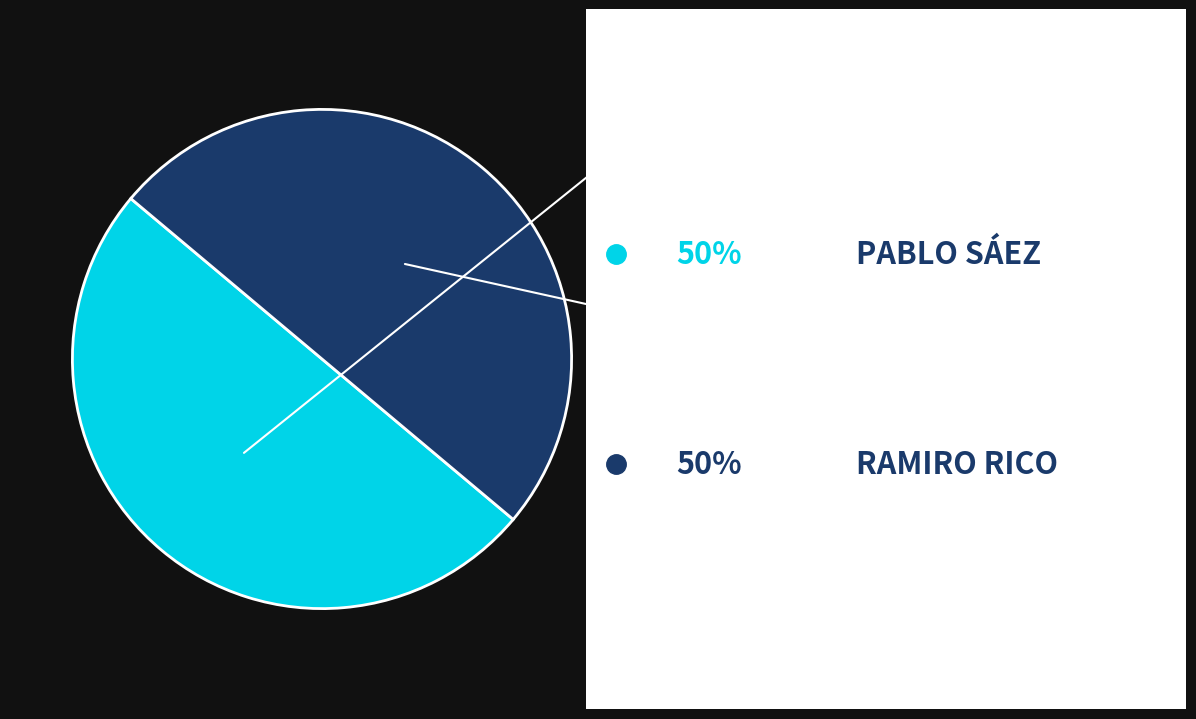

How many slices are in this pie chart?

2